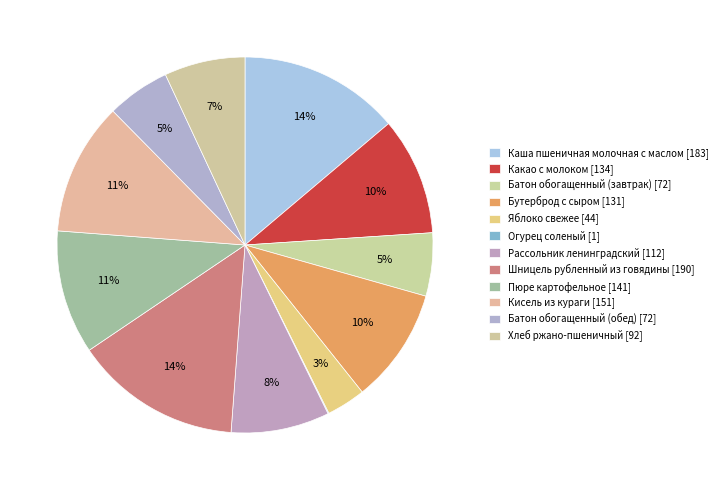

What is the change in value from Шницель рубленный из говядины to Пюре картофельное?

-49.0